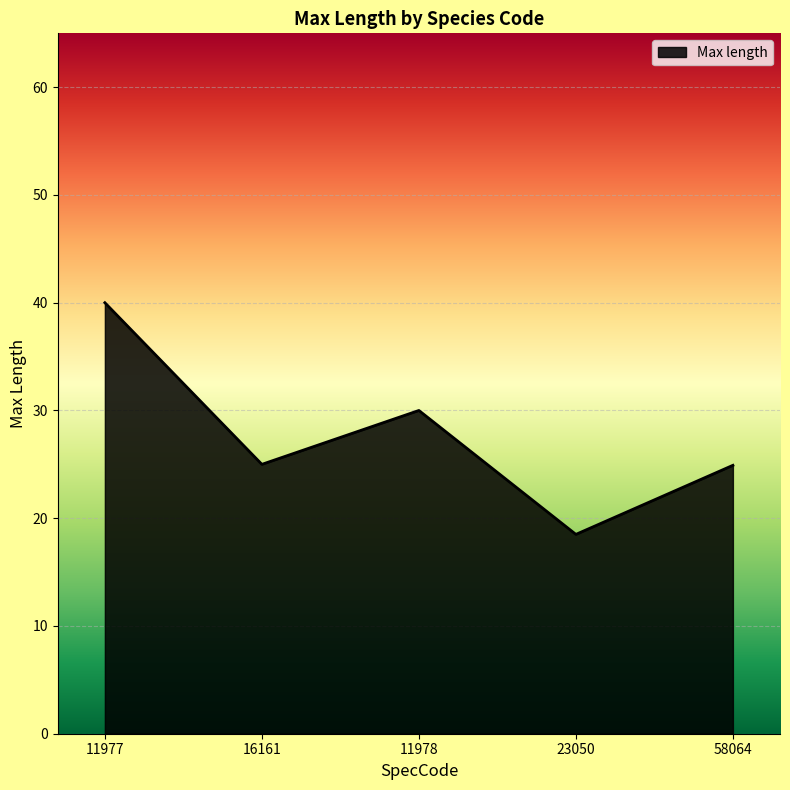

Where does the data first go above 25?

11977